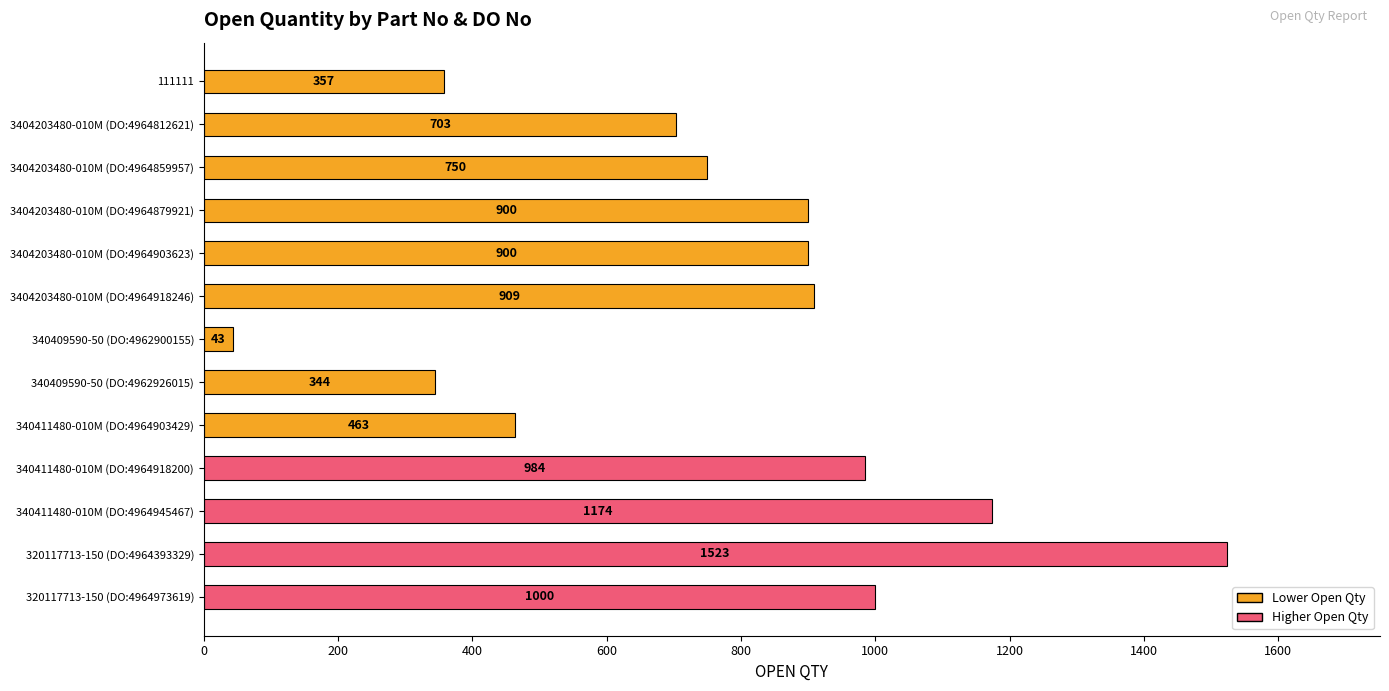

What is the smallest value displayed?

43